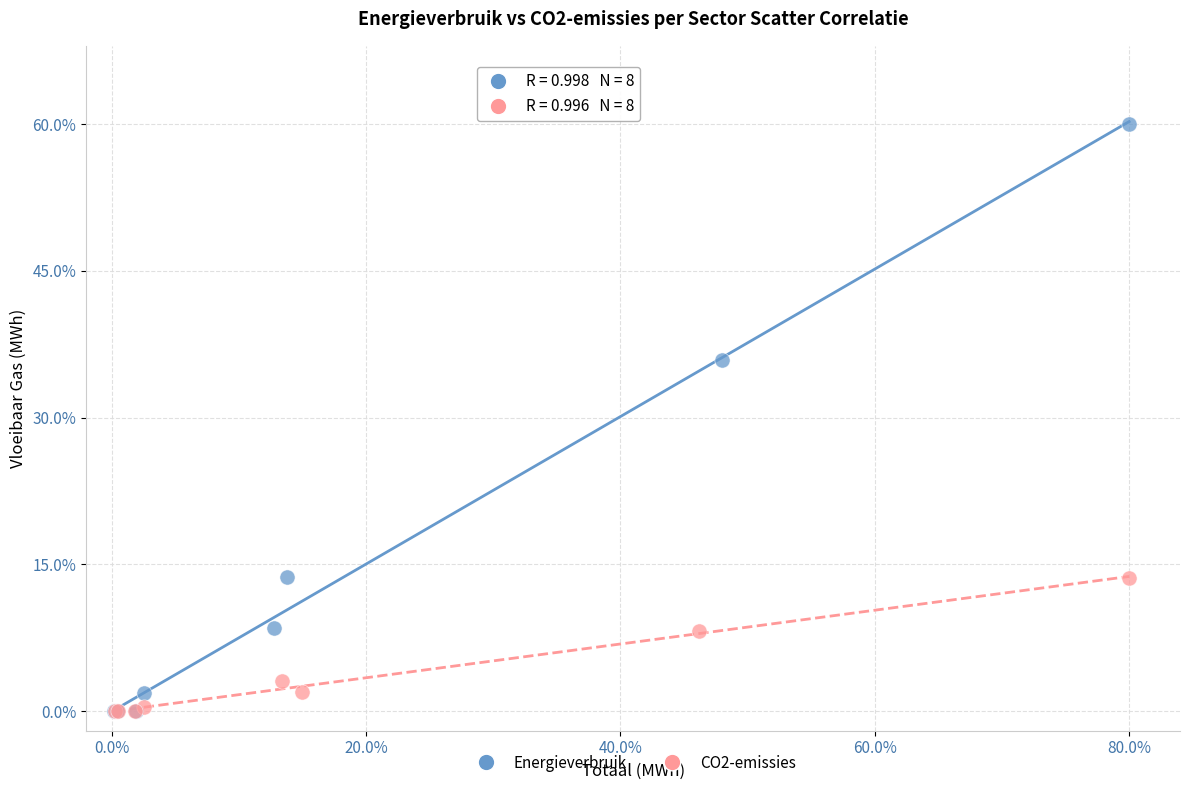

Which series has the widest spread of Y values?

Energieverbruik